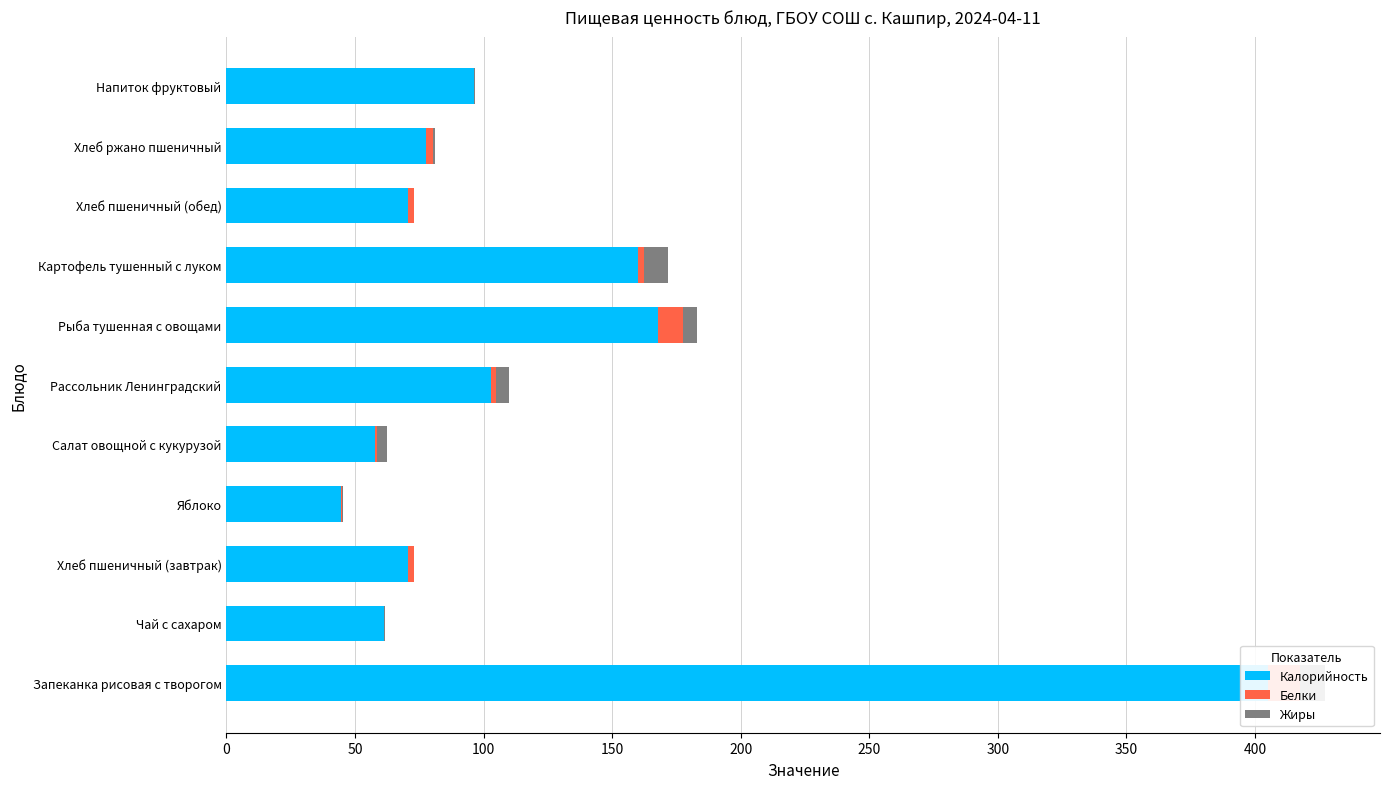

What is the maximum value shown in the chart?

405.3